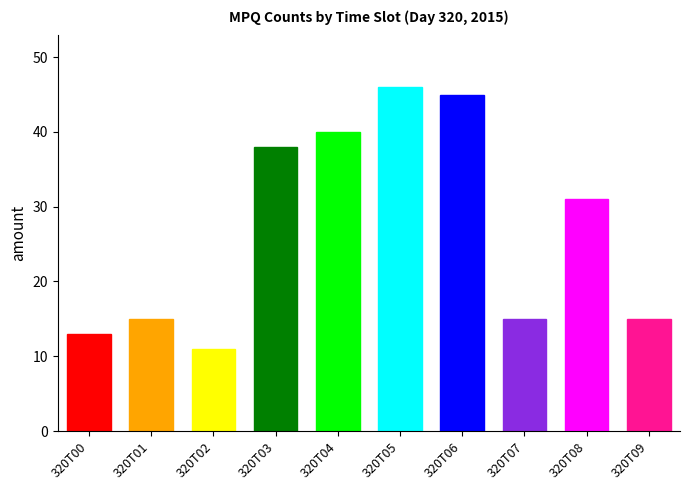

What is the smallest value displayed?

11